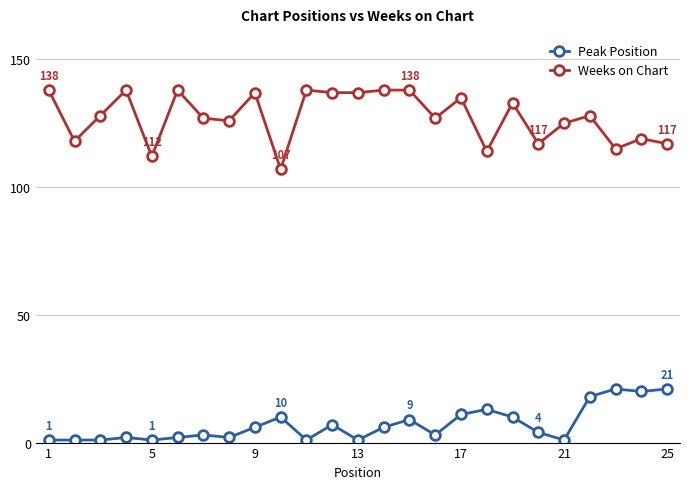

True or false: Peak Position and Weeks on Chart cross at least once.

False